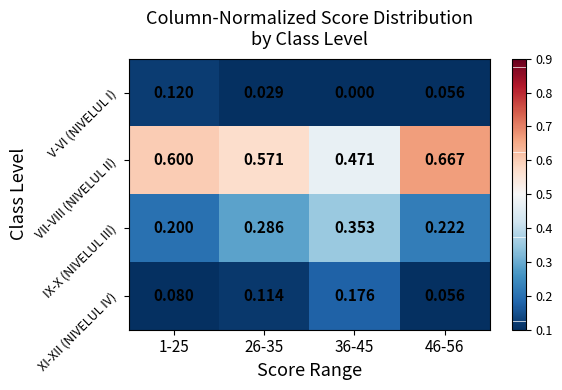

Between 36-45 and 46-56, which series saw the biggest shift?

VII-VIII (NIVELUL II)